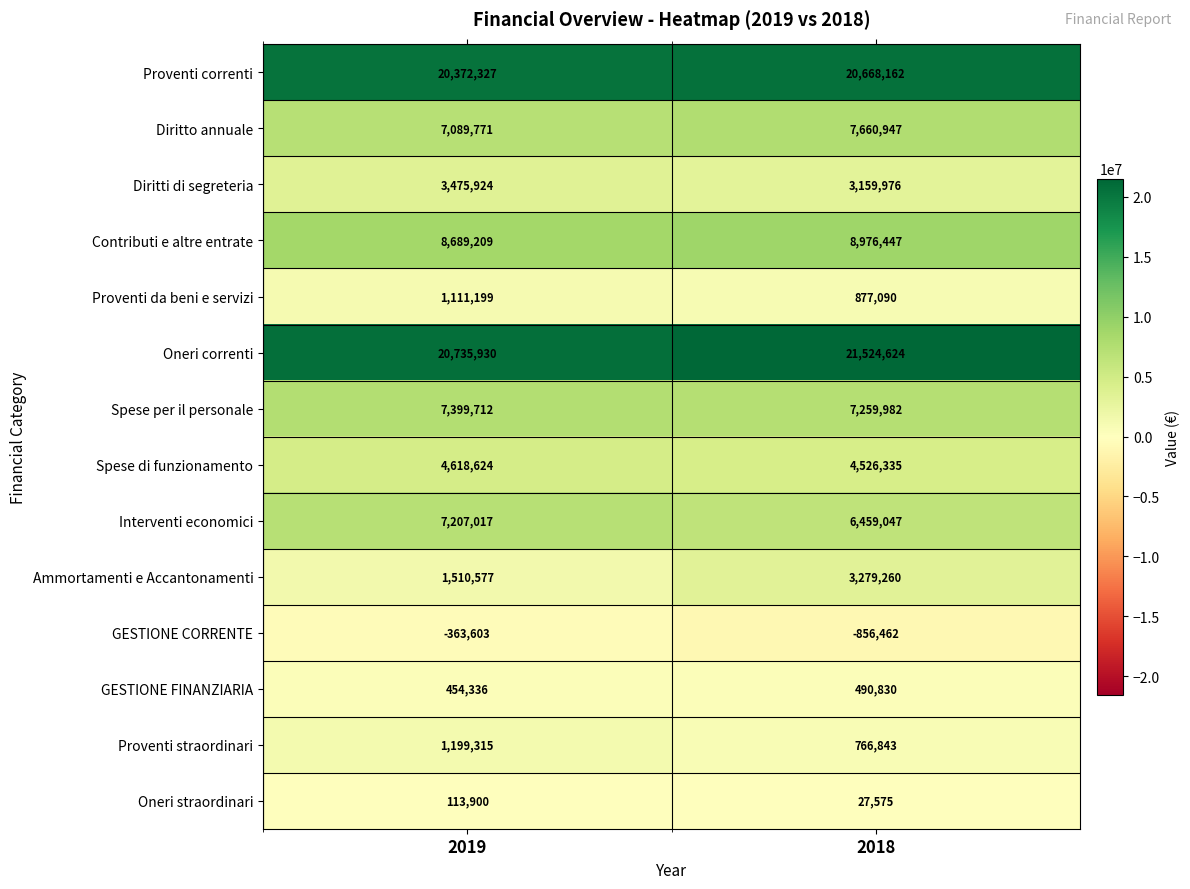

True or false: Proventi correnti has a value of 20668162 at 2018.

True